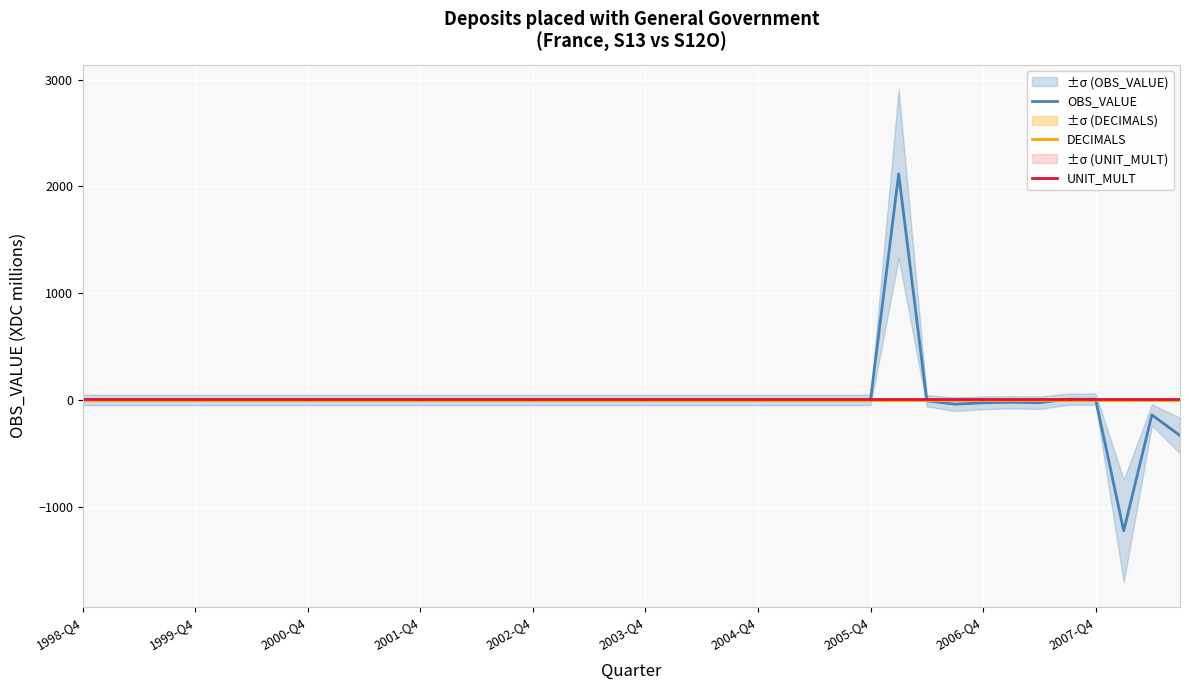

The value of UNIT_MULT at 19 is 6. True or false?

True